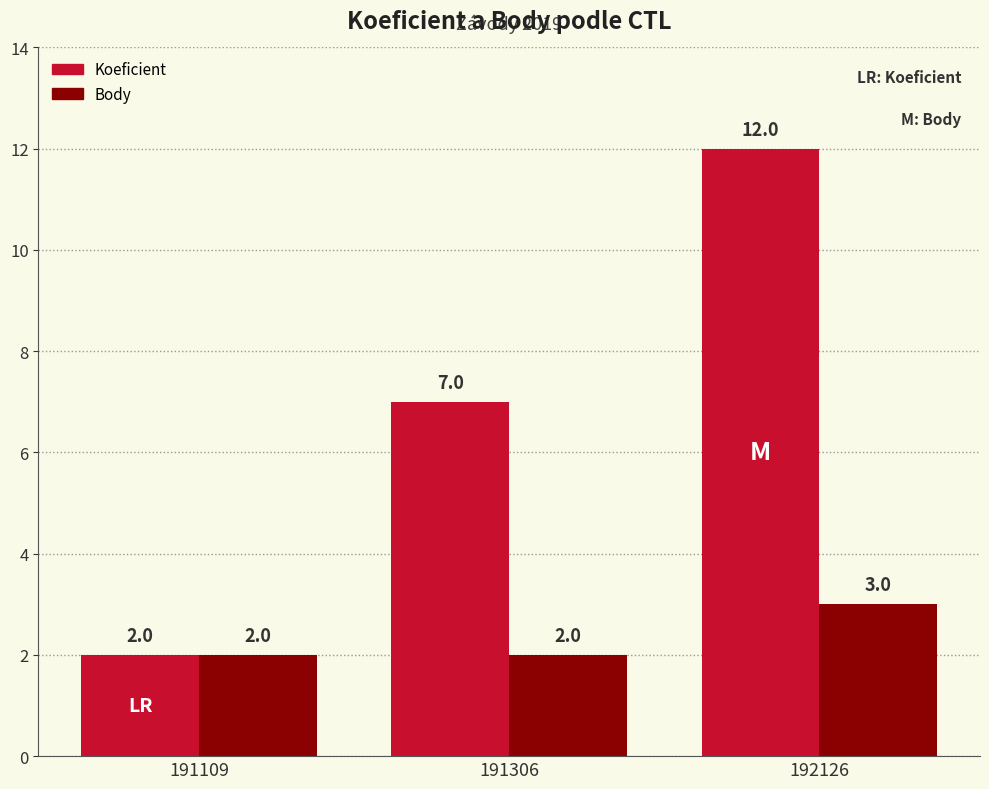

Are the bars grouped side by side (vs. stacked)?

Yes